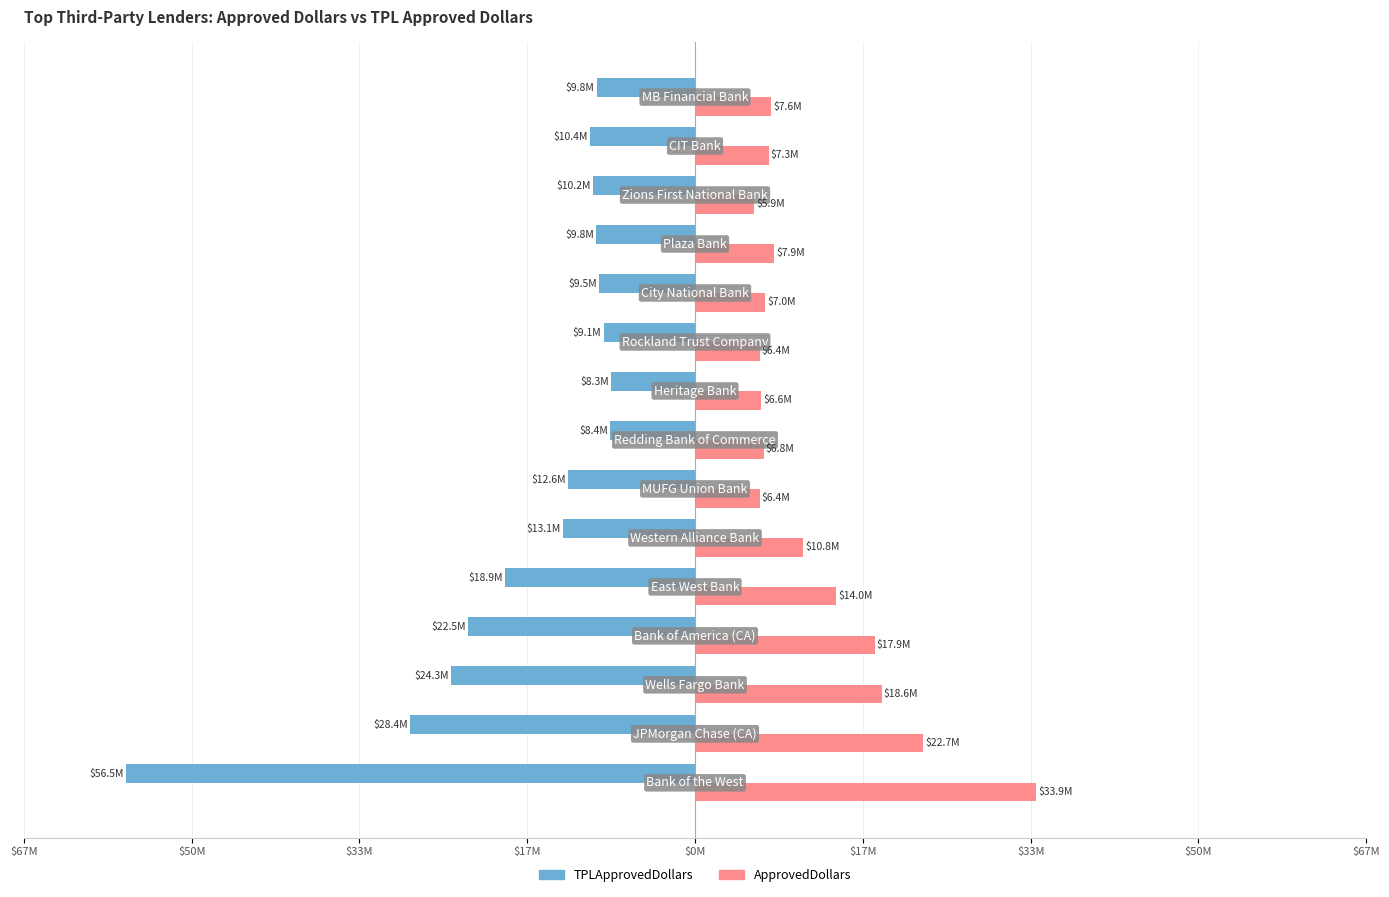

What are all the series names shown in the legend?

TPLApprovedDollars, ApprovedDollars